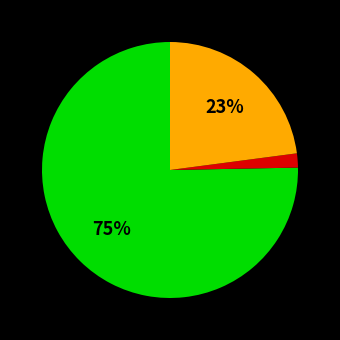

To the nearest percent, what is the average slice percentage?

33%